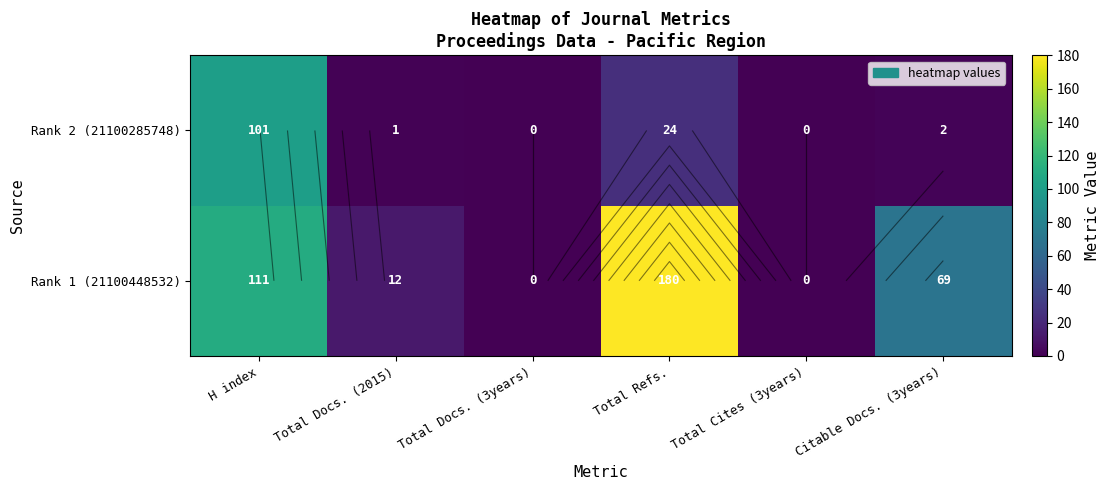

The Rank 1 (21100448532) series shows -69 at Total Cites (3years). True or false?

False